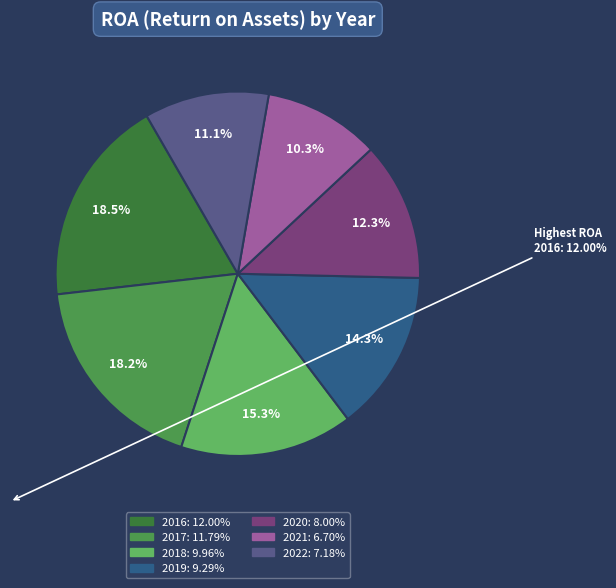

What percentage is NOT represented by 2022?

88.9%